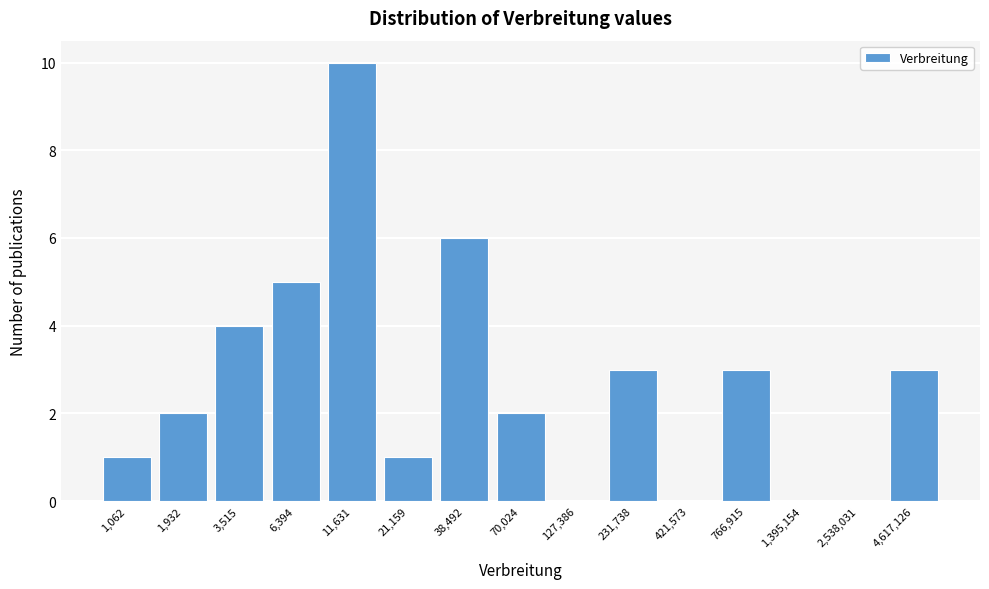

Reading left to right, list all the values displayed in this chart.

1,062=1	1,932=2	3,515=4	6,394=5	11,631=10	21,159=1	38,492=6	70,024=2	127,386=0	231,738=3	421,573=0	766,915=3	1,395,154=0	2,538,031=0	4,617,126=3